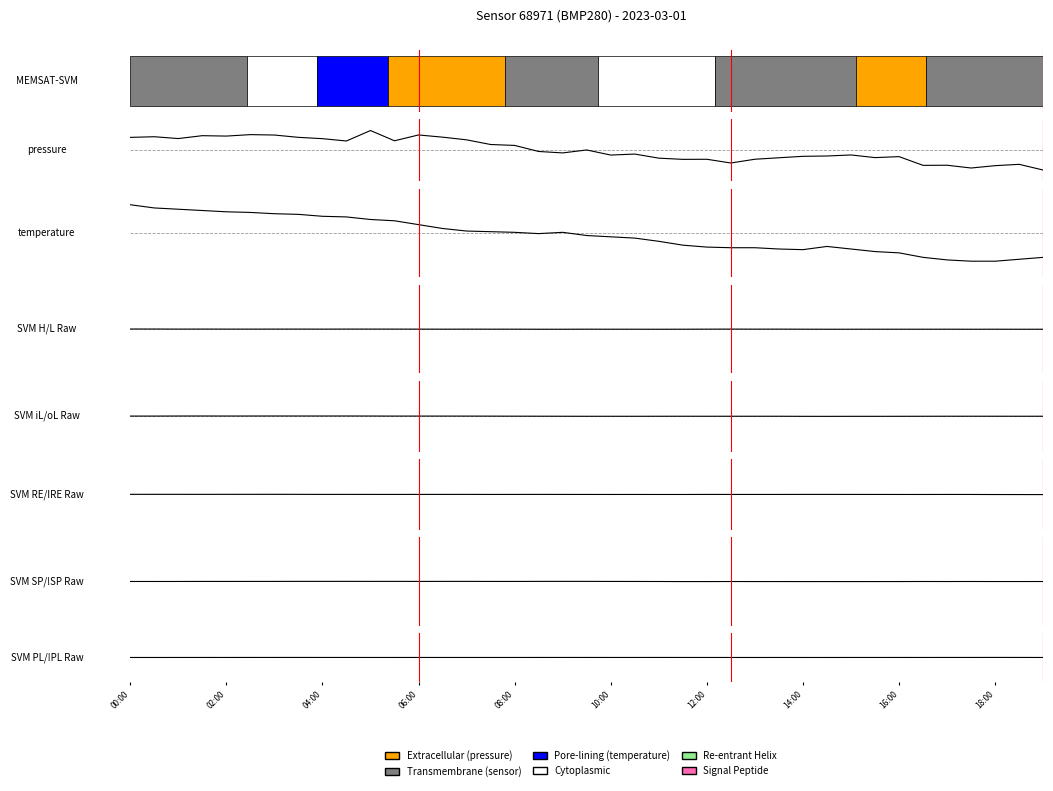

Is this an area chart (filled region under the line)?

No